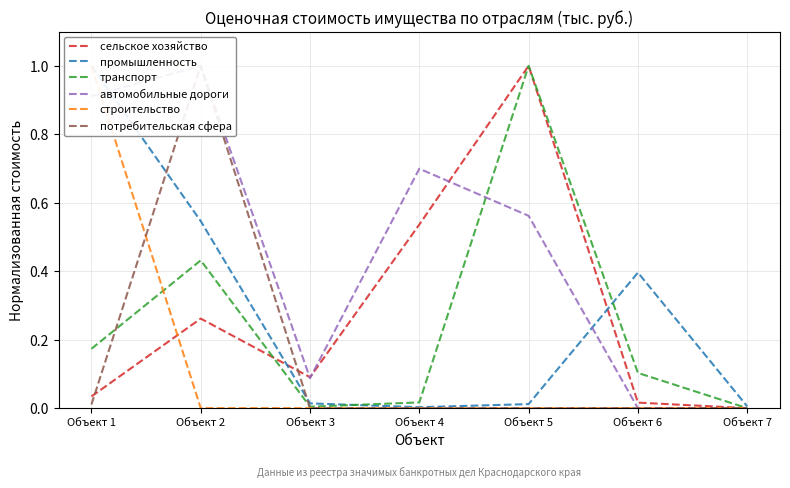

Which category has the highest value across all series?

Объект 5